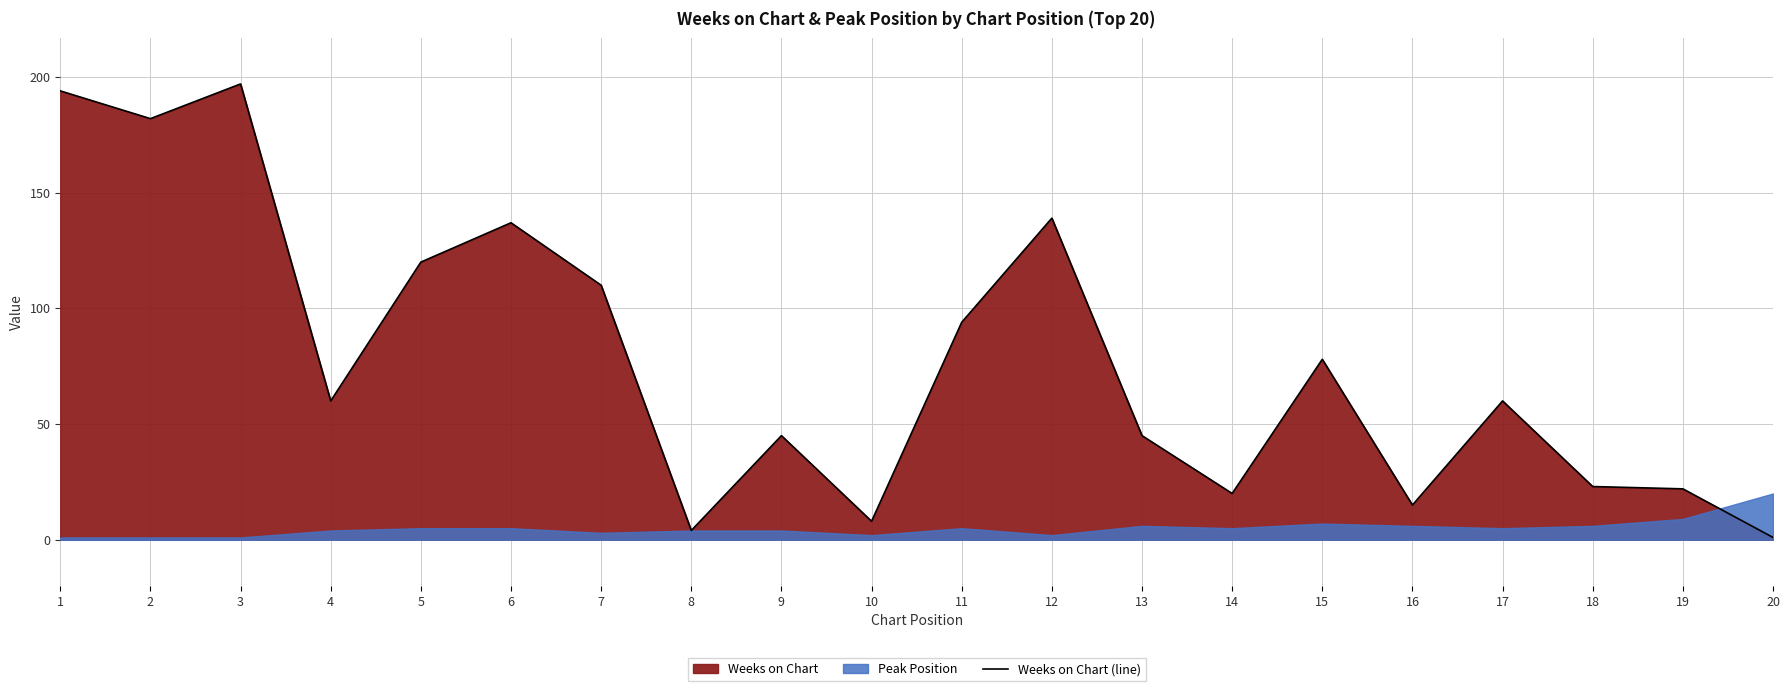

Reading left to right, what are all the values shown in this chart?

194	182	197	60	120	137	110	4	45	8	94	139	45	20	78	15	60	23	22	1